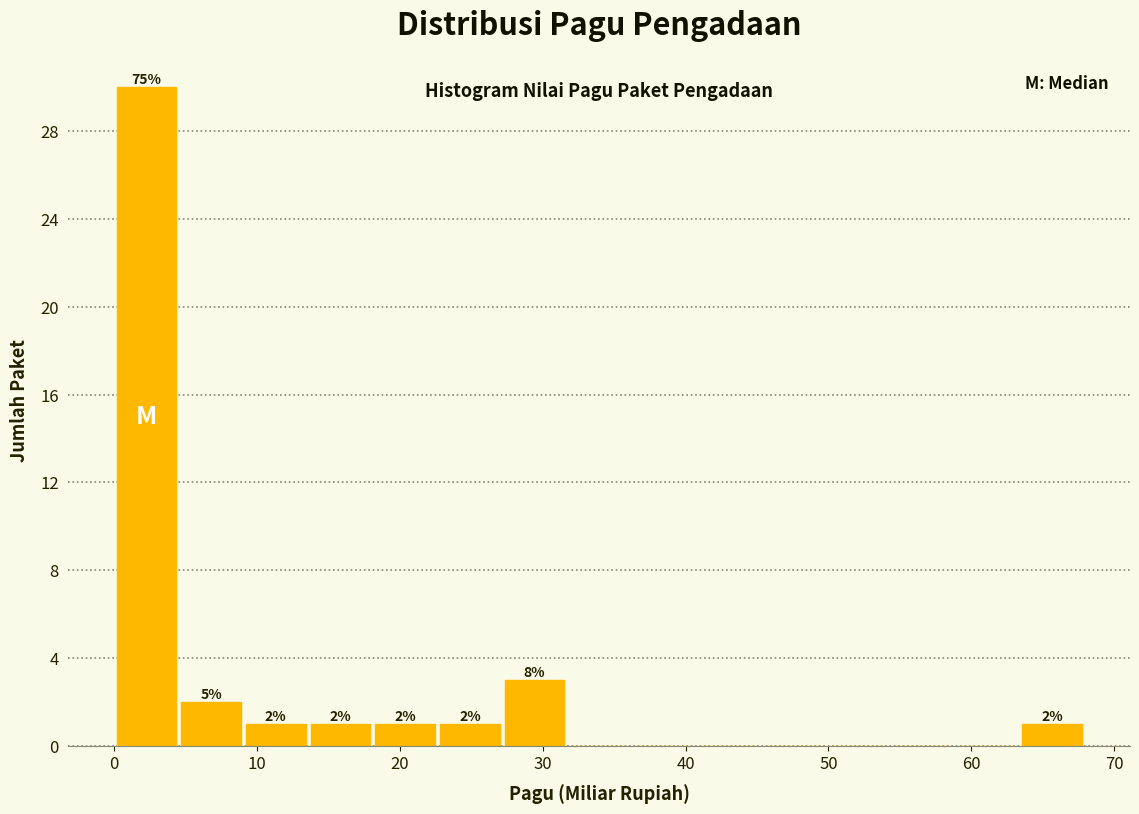

Over which range of the x-axis is the bar tallest?

0 to 5